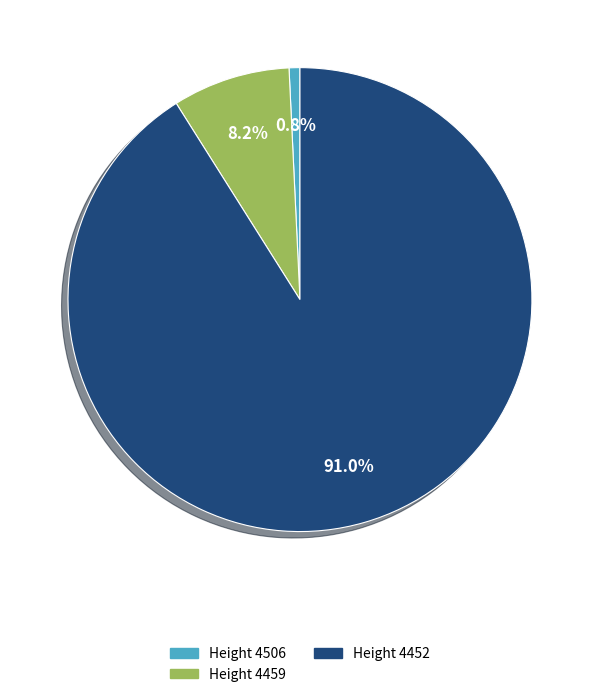

Is there any slice that represents more than half of the pie?

Yes